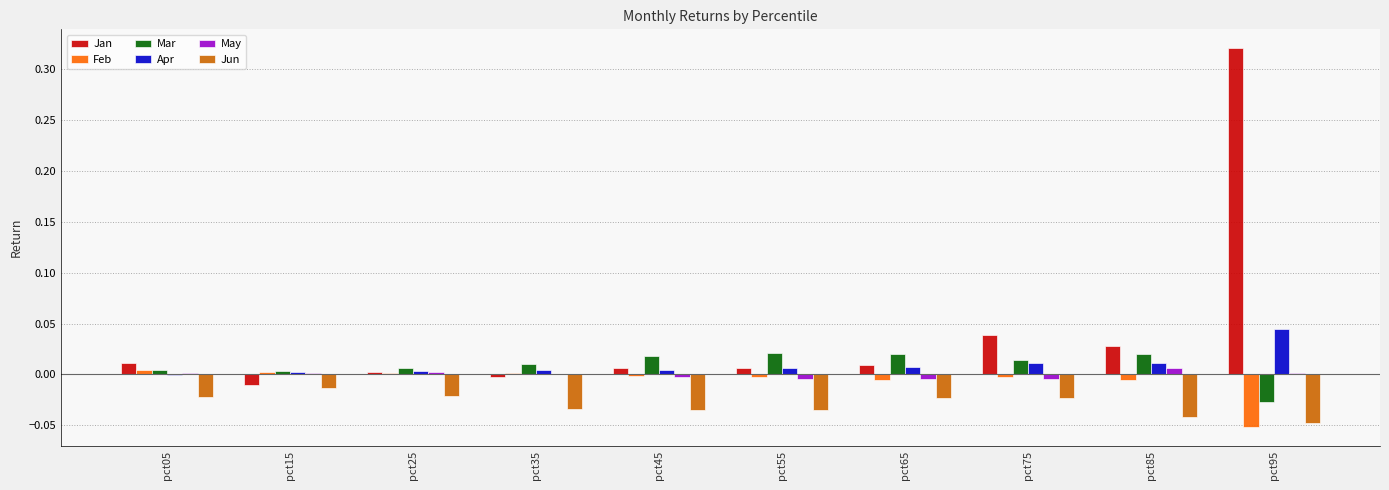

The Mar series shows 0.0 at pct55. True or false?

True